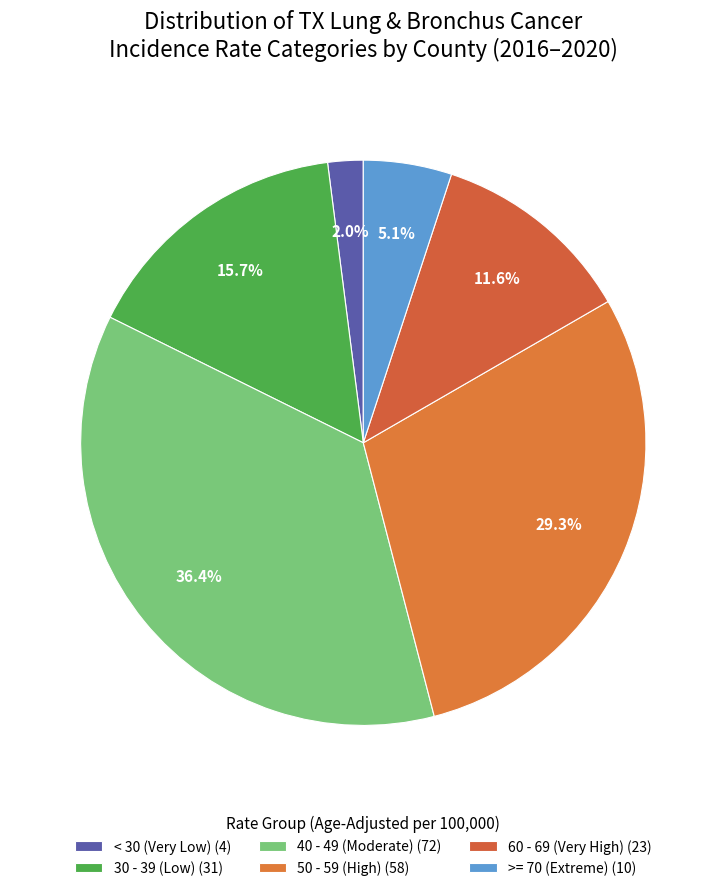

How many slices are in this pie chart?

6